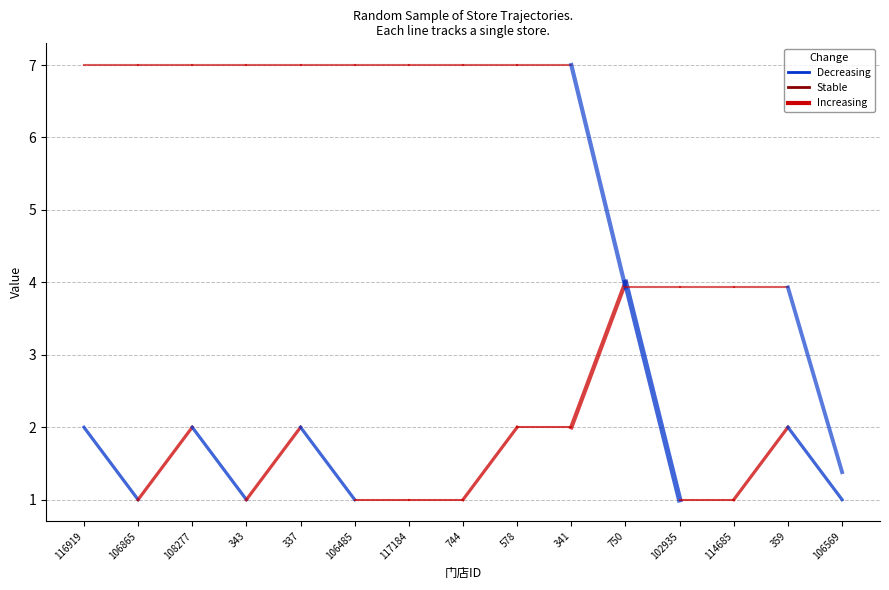

What is the total value across all series at 343?

8.0